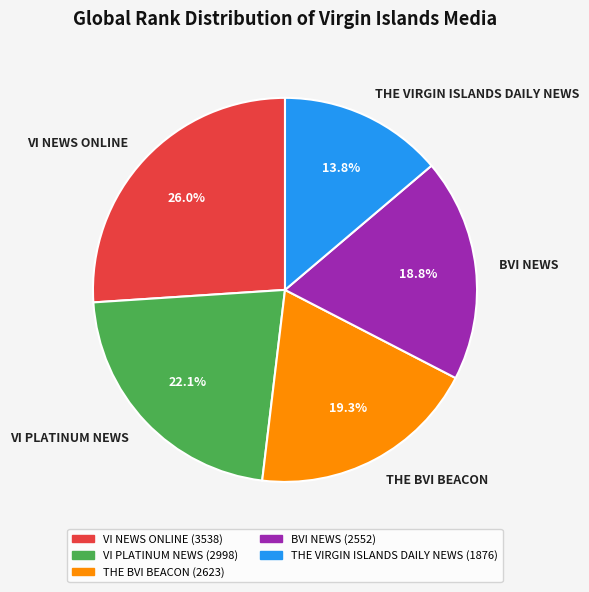

Is there any slice that represents more than half of the pie?

No